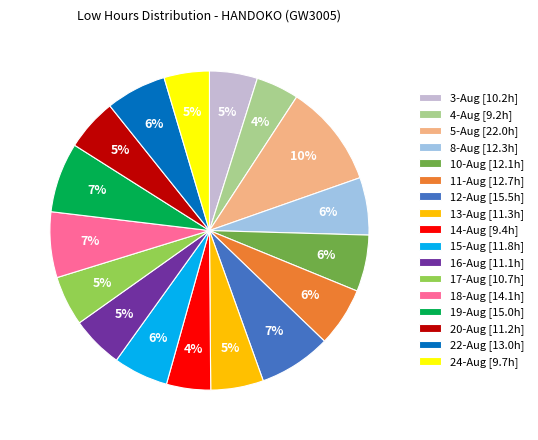

Count the number of slices in the pie.

17